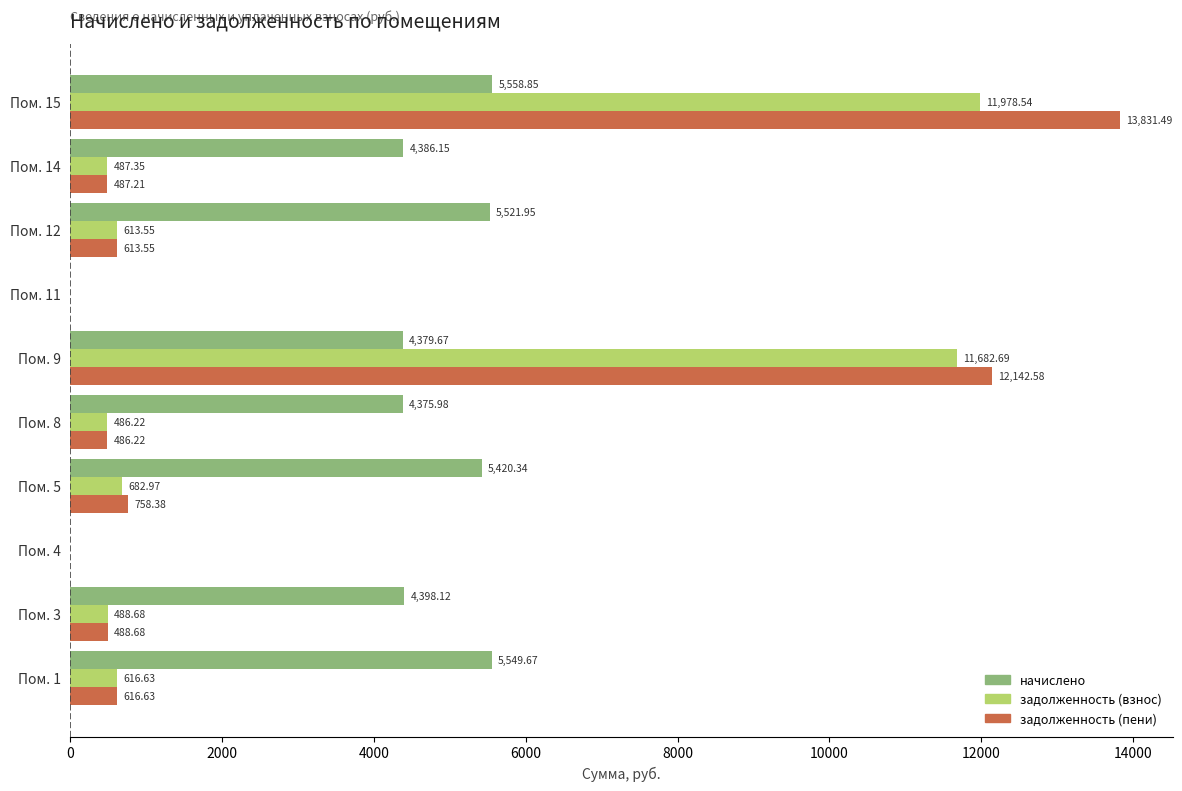

Which series changed the most between Пом. 5 and Пом. 8?

начислено